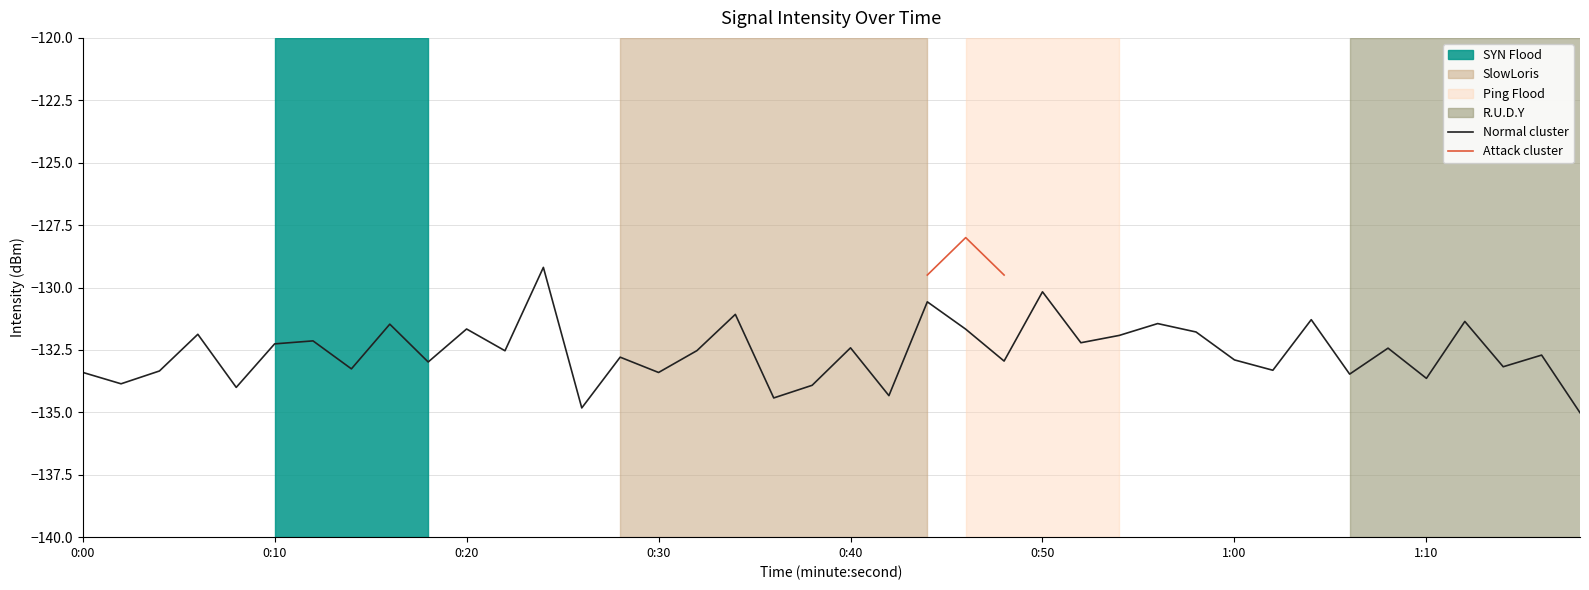

What is the lowest value of the Normal cluster series?

-135.0